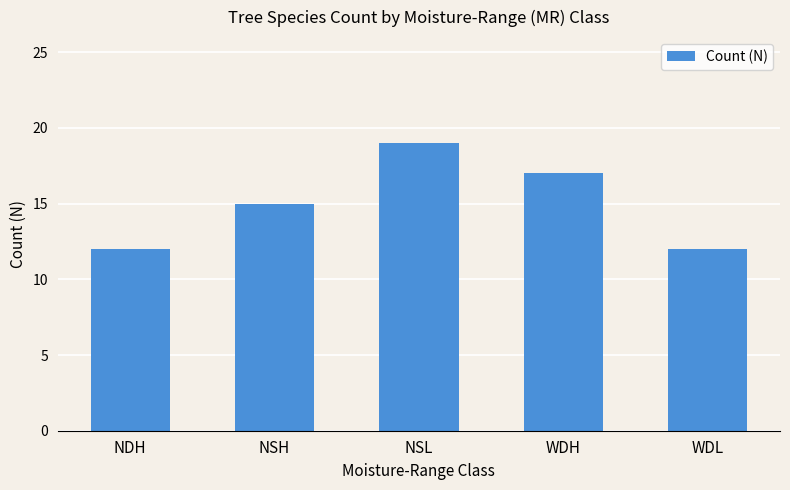

Read the value at NDH.

12